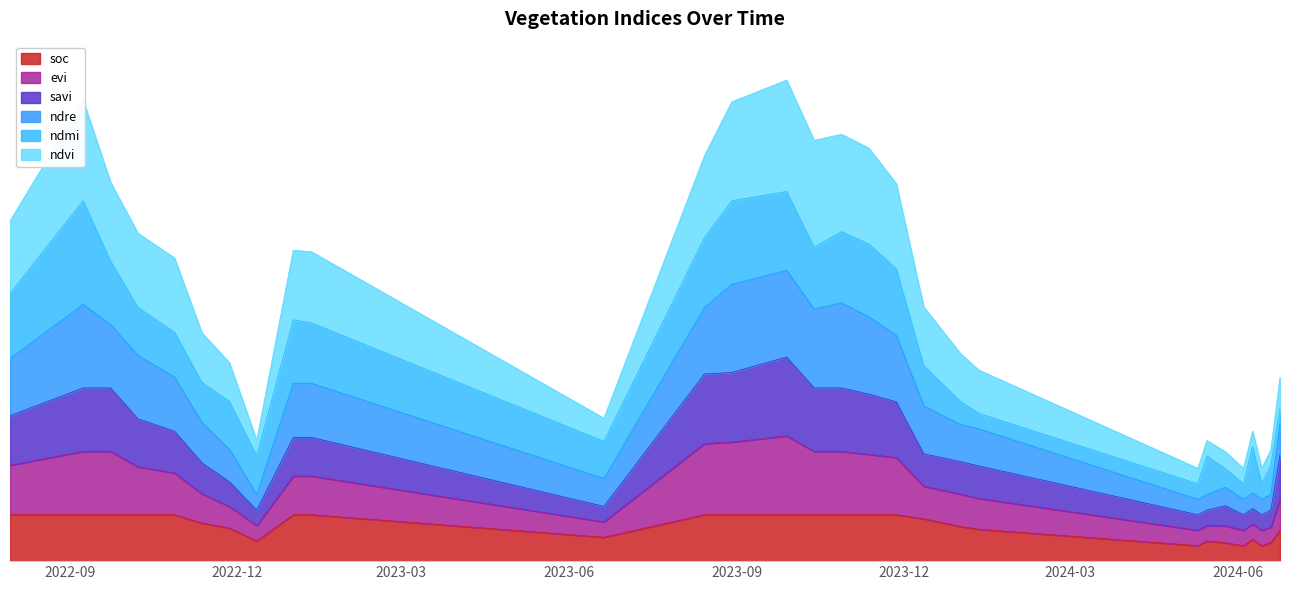

What is the minimum value shown in the chart?

0.1